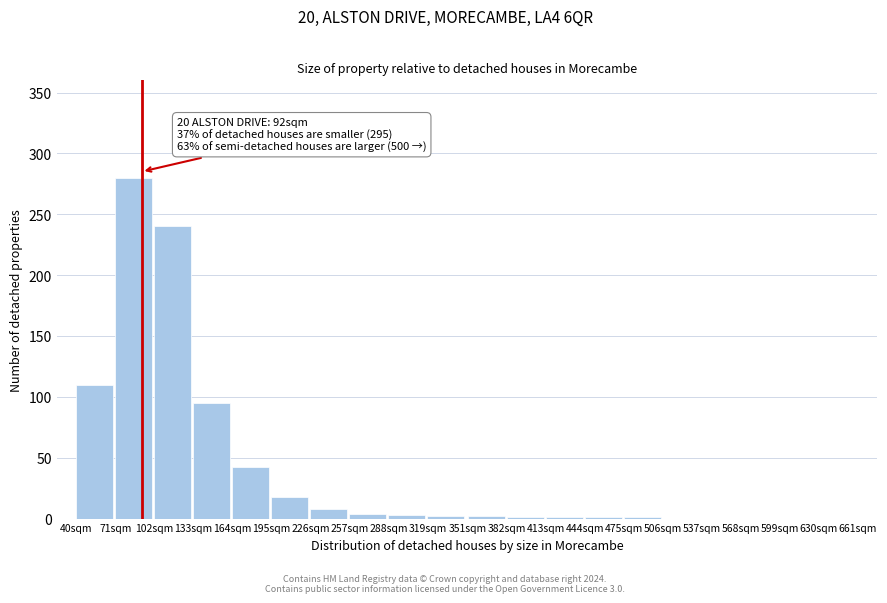

True or false: the data shows 374 at 102sqm.

False